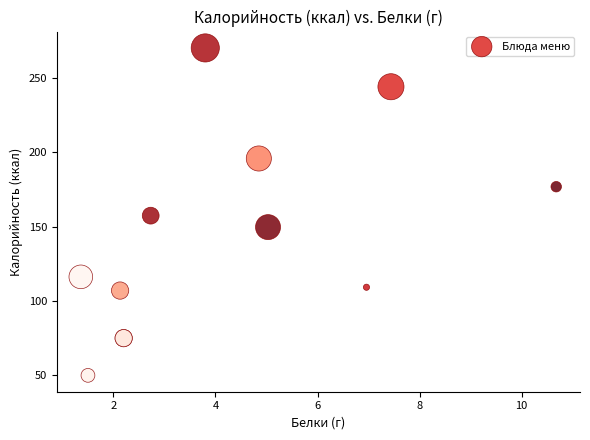

What Y value in the scatter plot is closest to 160?

157.3